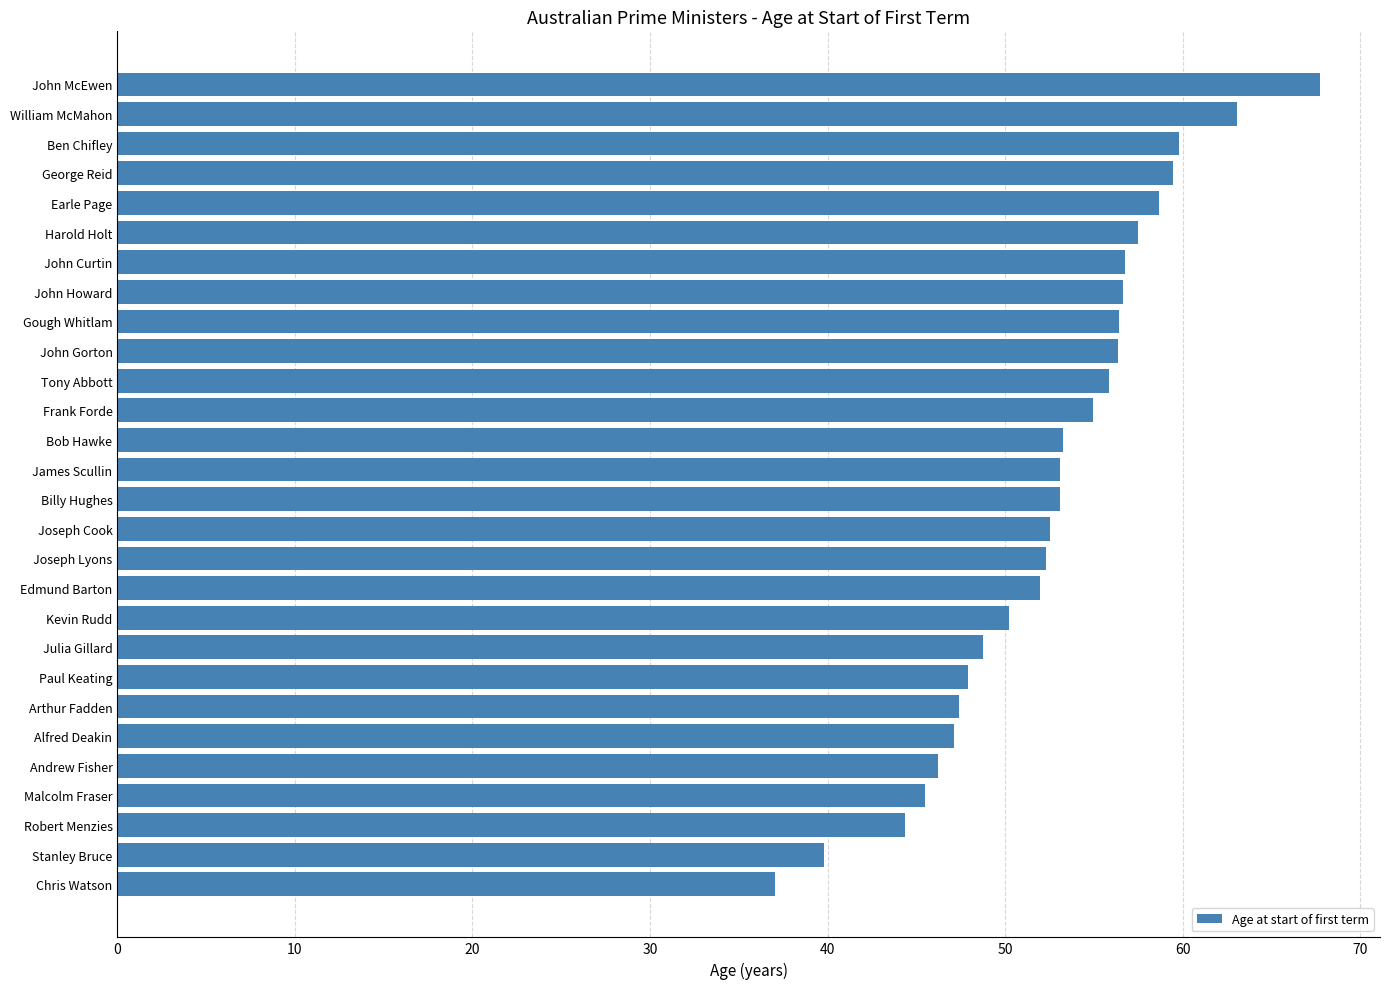

How many bars are there in total?

28